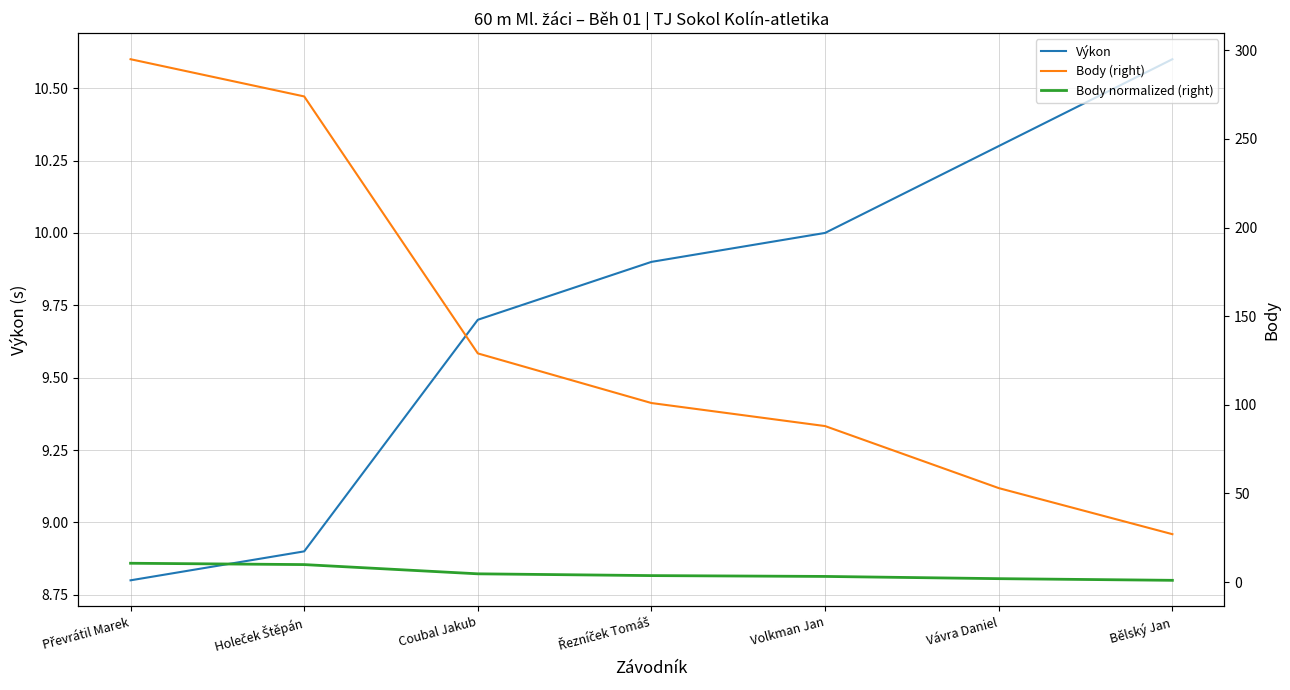

What is the difference between the highest and lowest values at Převrátil Marek?

286.2